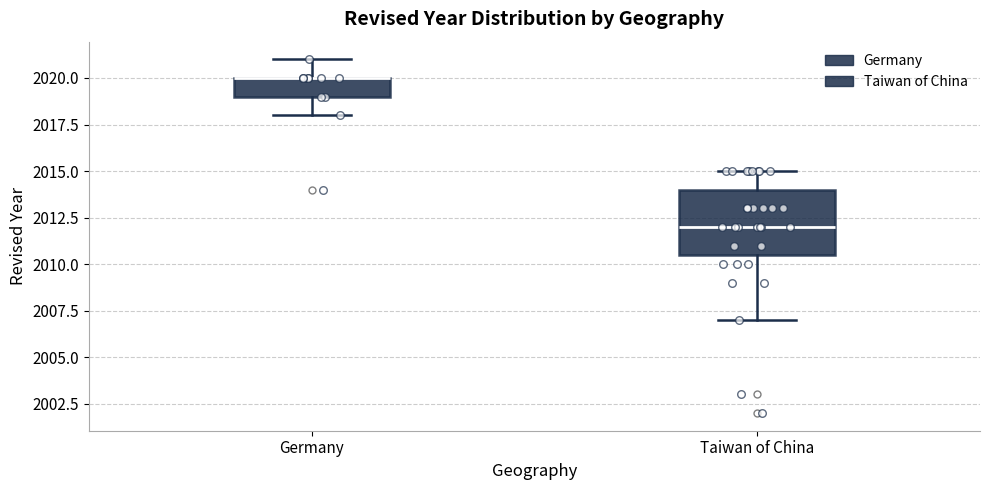

Reading left to right, transcribe this box plot: for each box, give where its median line is, the range the box spans, and where its two whiskers end, as read against the y-axis. The values are not printed on the chart, so give them approximately, as read against the axis.

Germany: median 2020.0 (drawn on the box's upper edge), box 2019.0 to 2020.0, whiskers 2018.0 to 2021.0
Taiwan of China: median 2012.0, box 2010.5 to 2014.0, whiskers 2007.0 to 2015.0